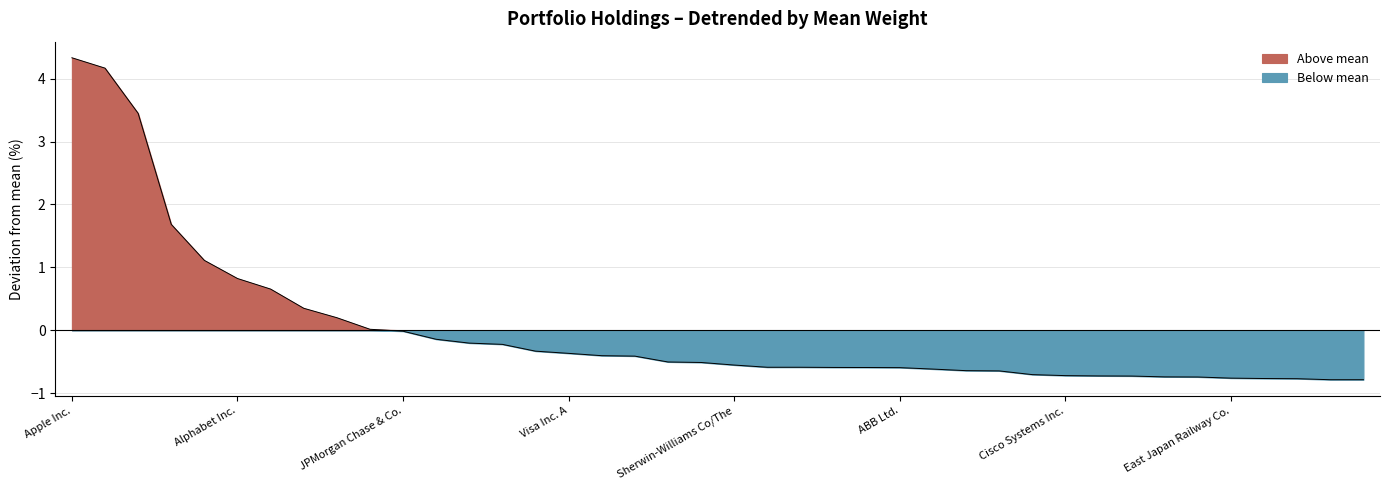

Read the value at Cisco Systems Inc..

-0.7